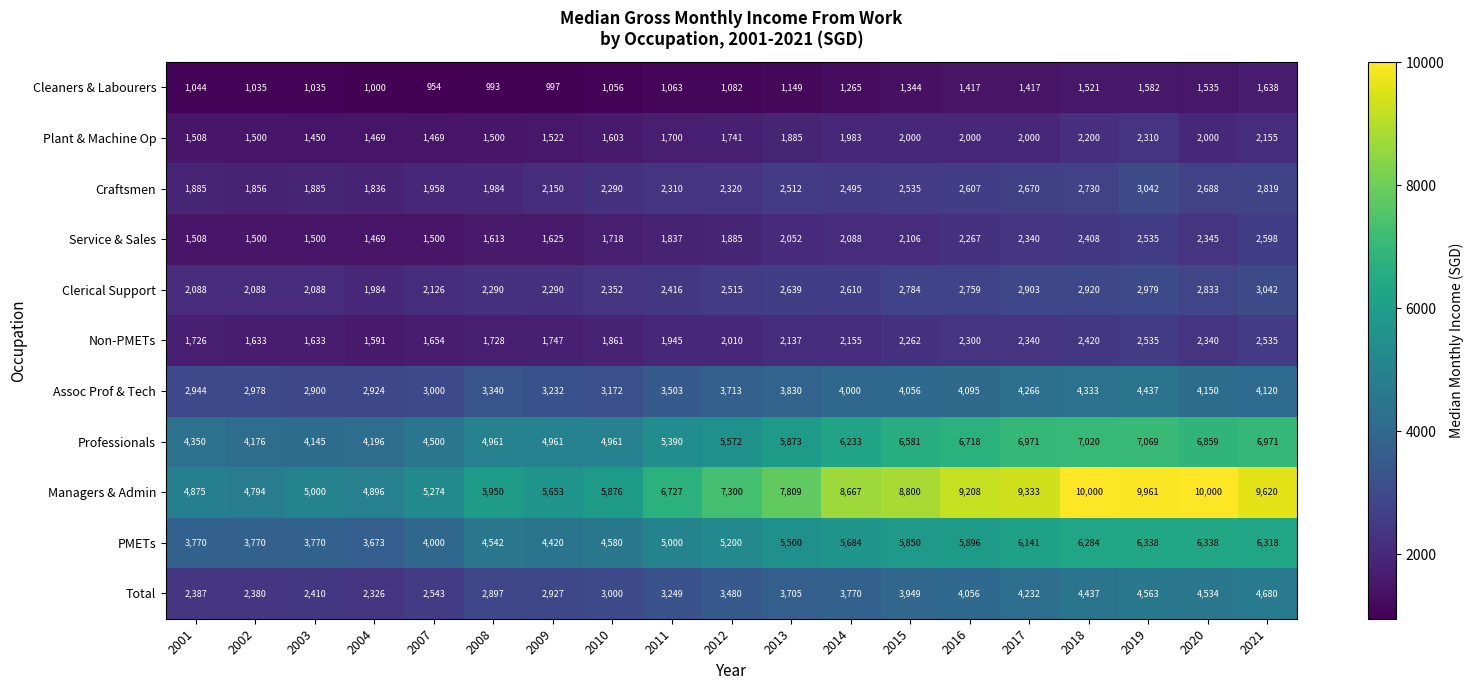

What is the spread (max minus min) of values at 2004?

3896